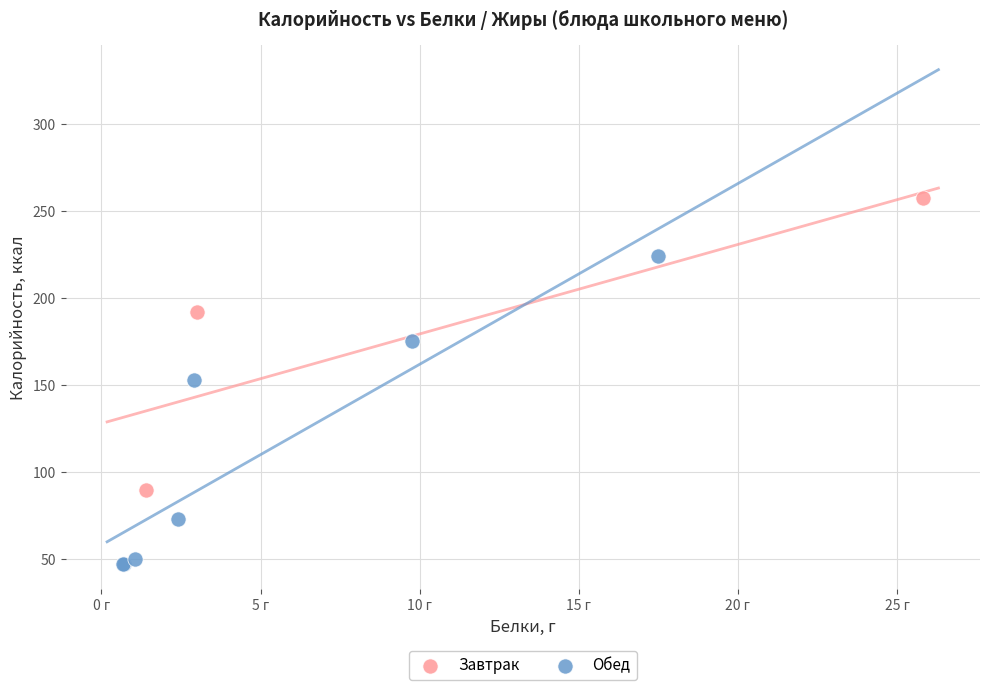

Which series reaches the maximum Y coordinate?

Завтрак